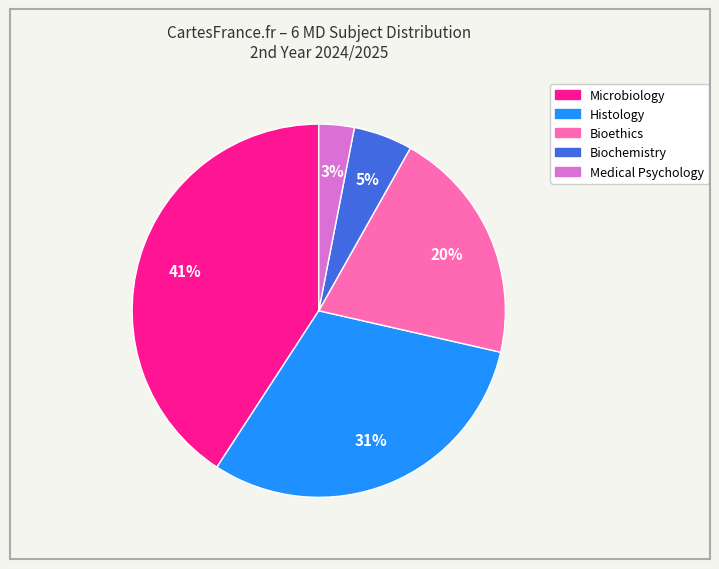

How many segments does this pie chart have?

5